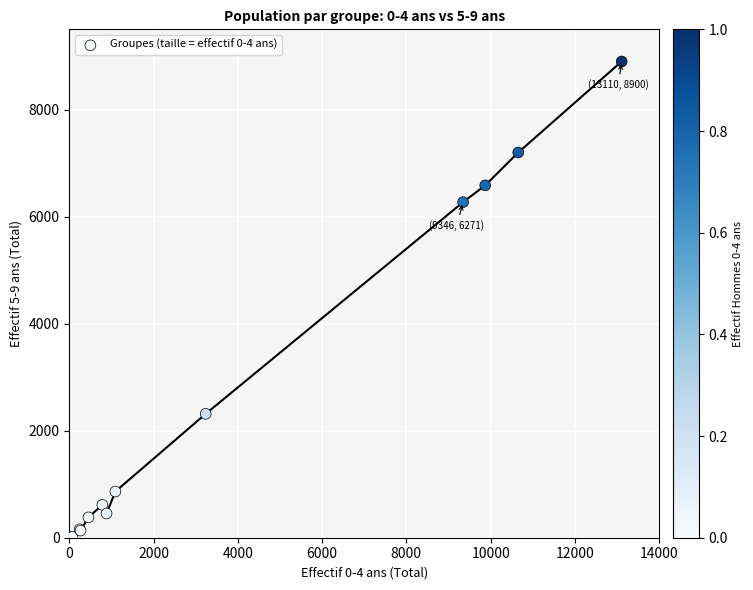

What Y value in the scatter plot is closest to 4451?

6271